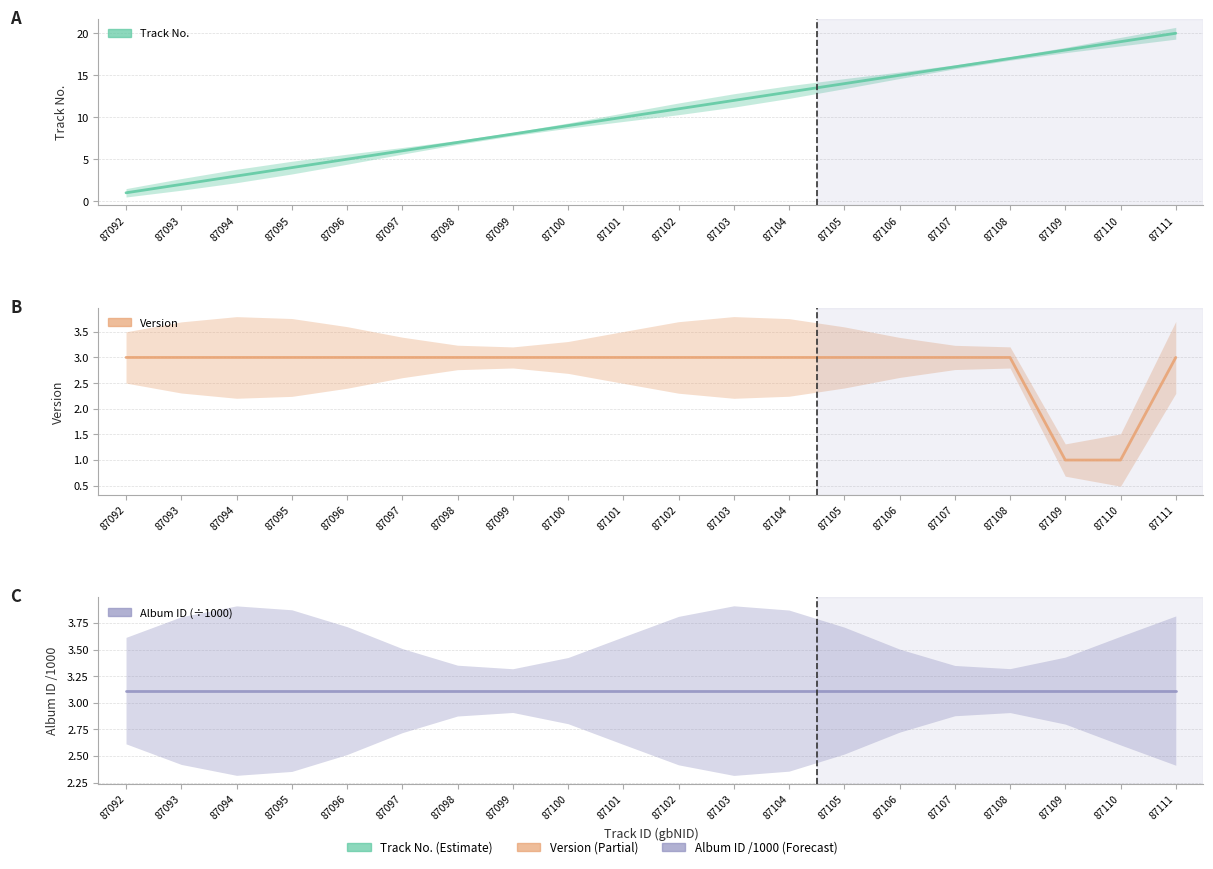

What is the difference between the maximum and minimum values in the Track No. series?

19